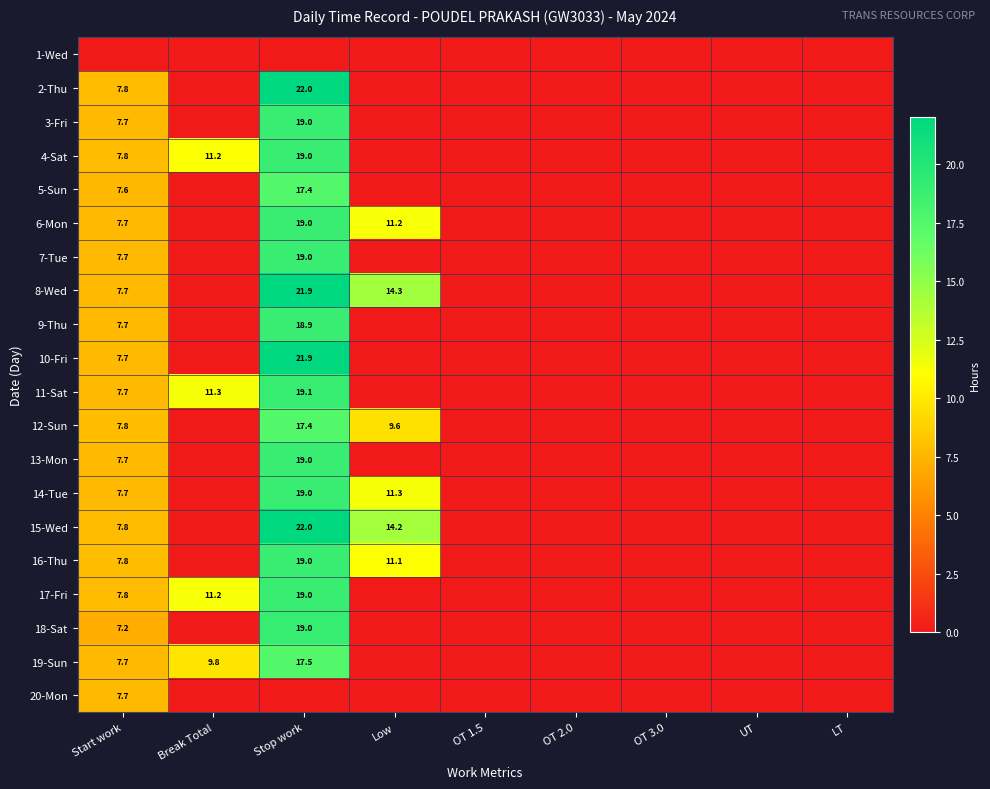

Is the value of 17-Fri at Stop work greater than the value of 8-Wed at Low?

Yes